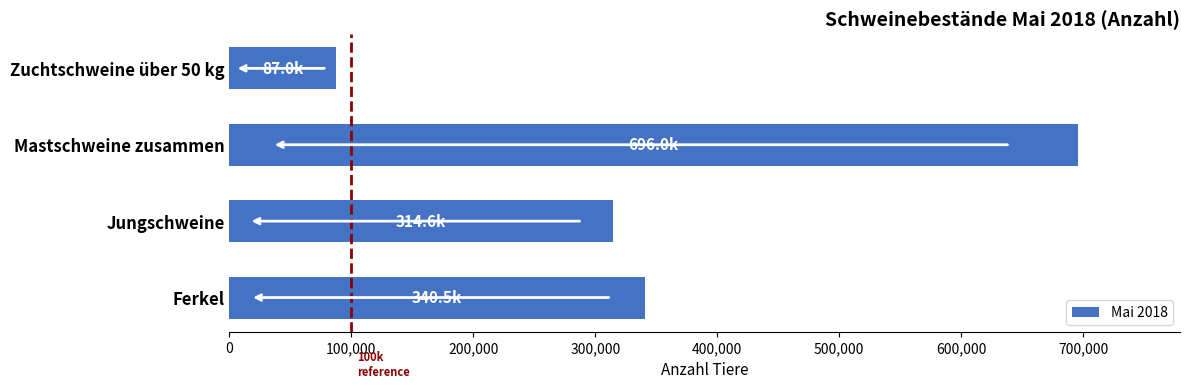

List the labels in order of value, largest first.

Mastschweine zusammen, Ferkel, Jungschweine, Zuchtschweine über 50 kg